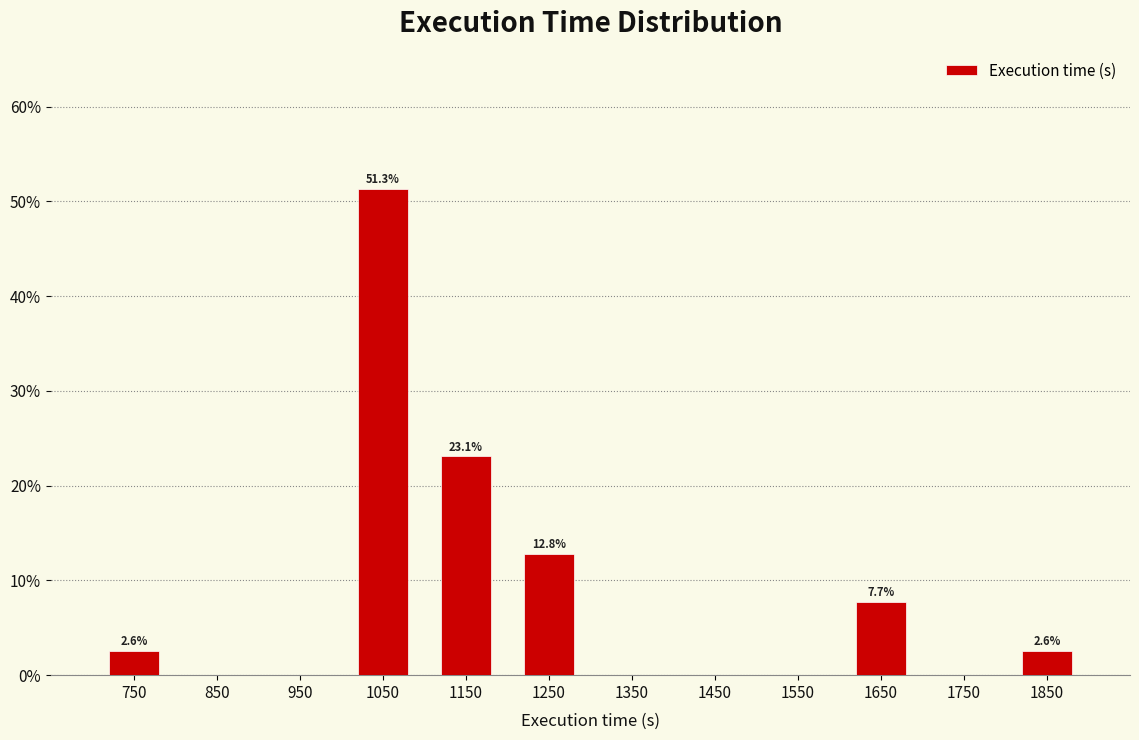

Which range on the x-axis has the tallest bar?

1000 to 1100